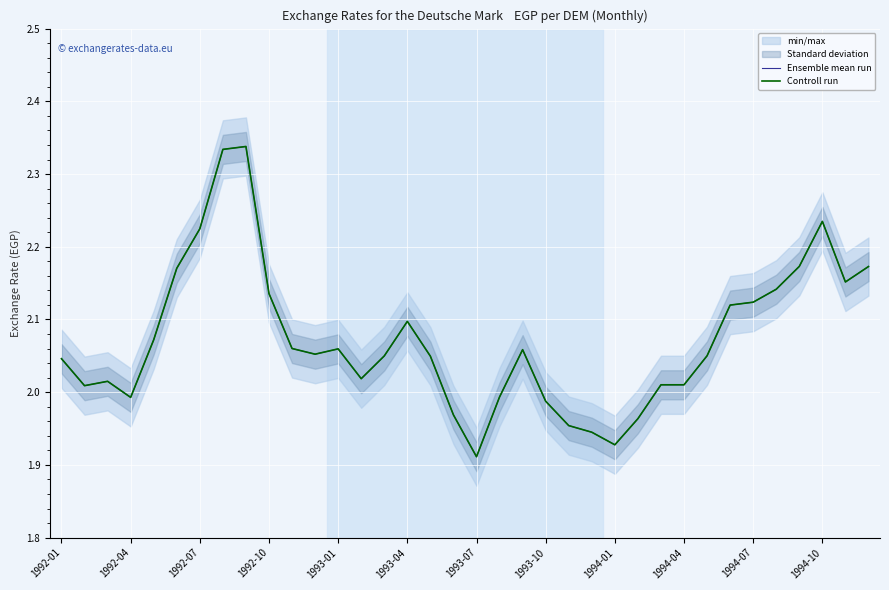

What is the difference between the second highest and second lowest values in the Controll run series?

0.4